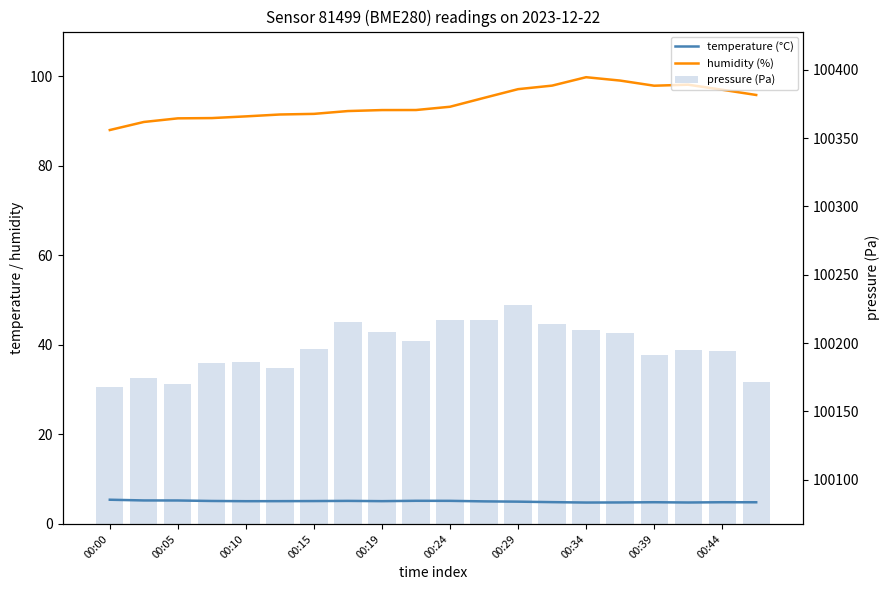

The value of temperature (°C) at 00:15 is 7.3. True or false?

False